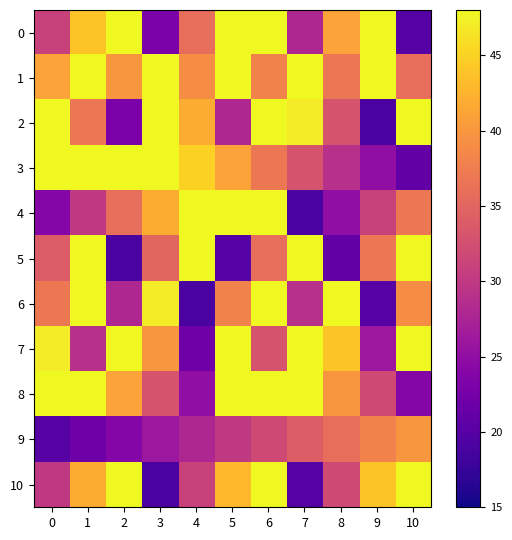

Rank the series by their maximum value, from highest to lowest.

1, 8, 0, 7, 2, 3, 4, 6, 10, 5, 9